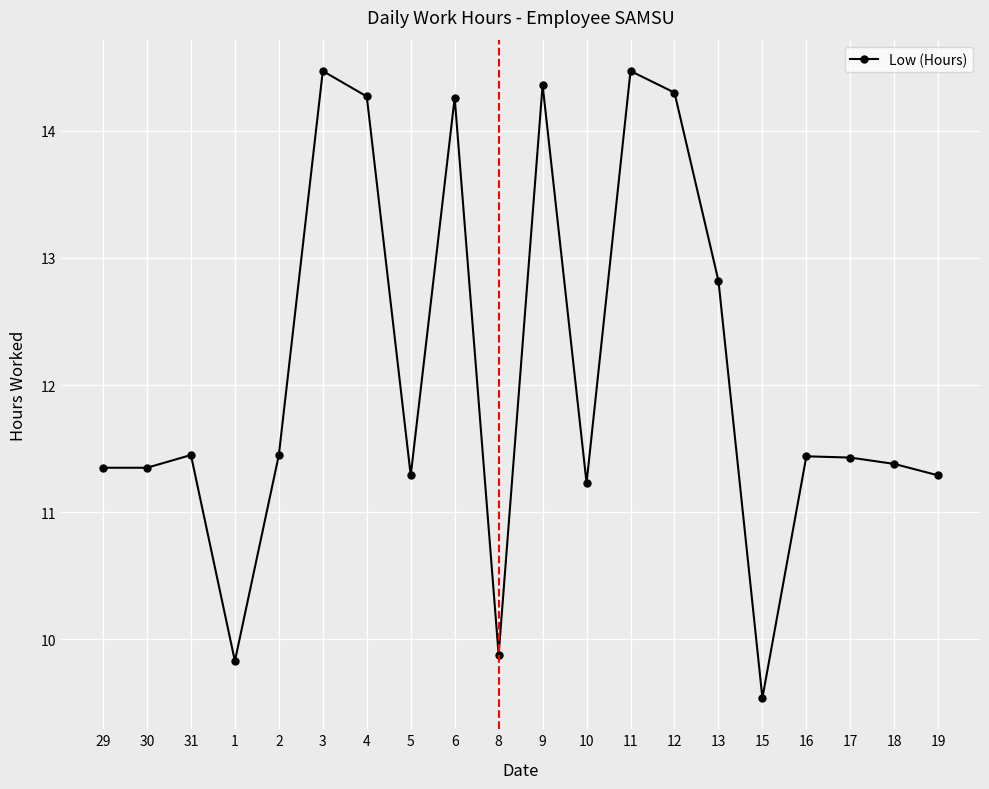

What is the label of the 13th point from the left?

11